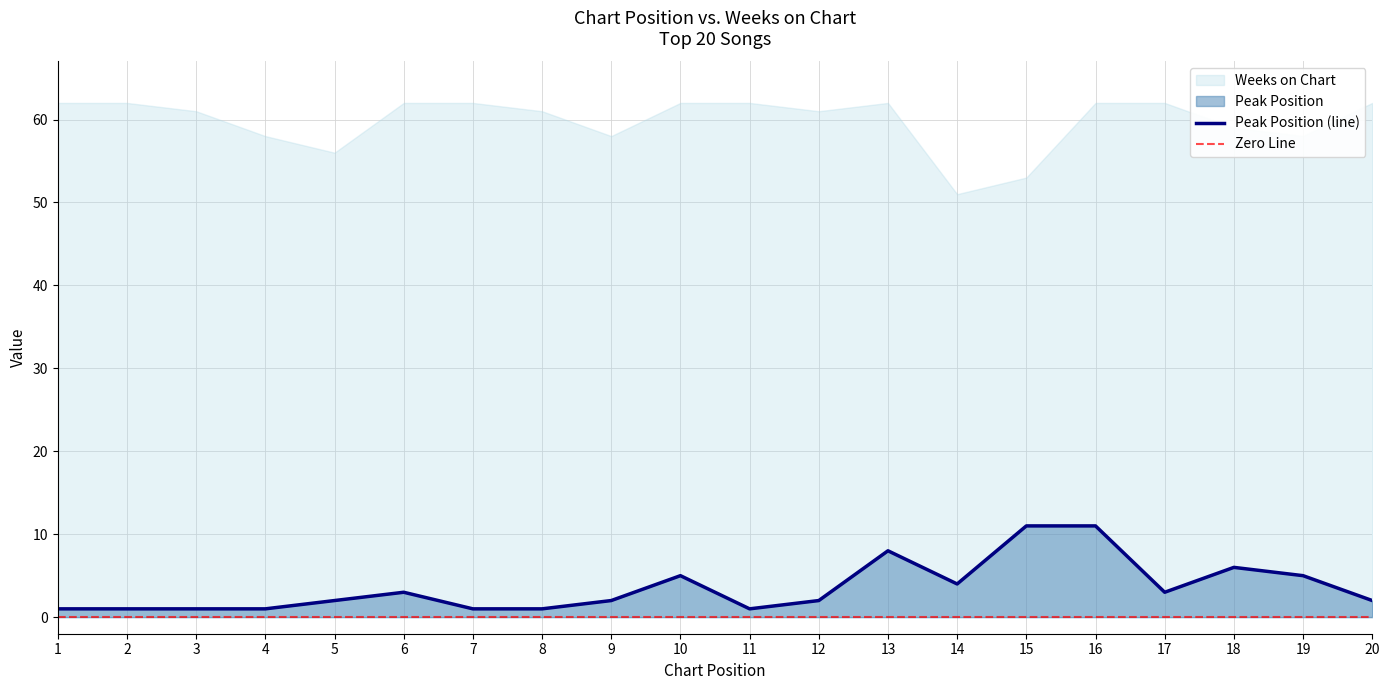

What is the smallest value displayed?

1